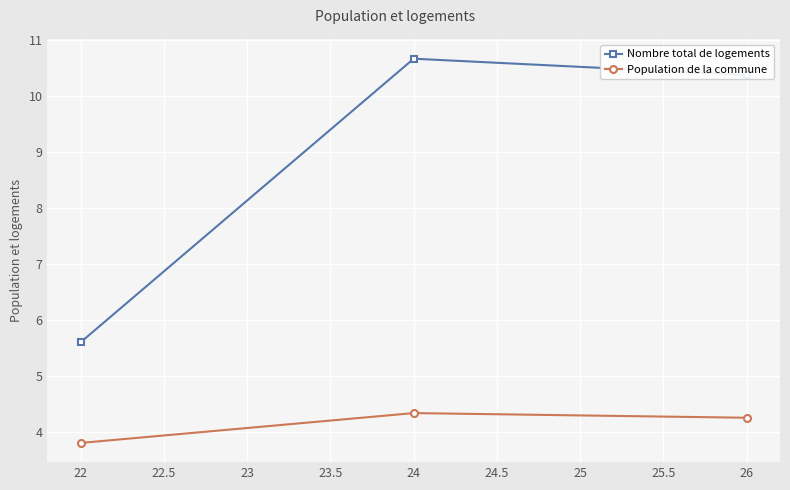

What is the maximum value for Nombre total de logements?

10.7